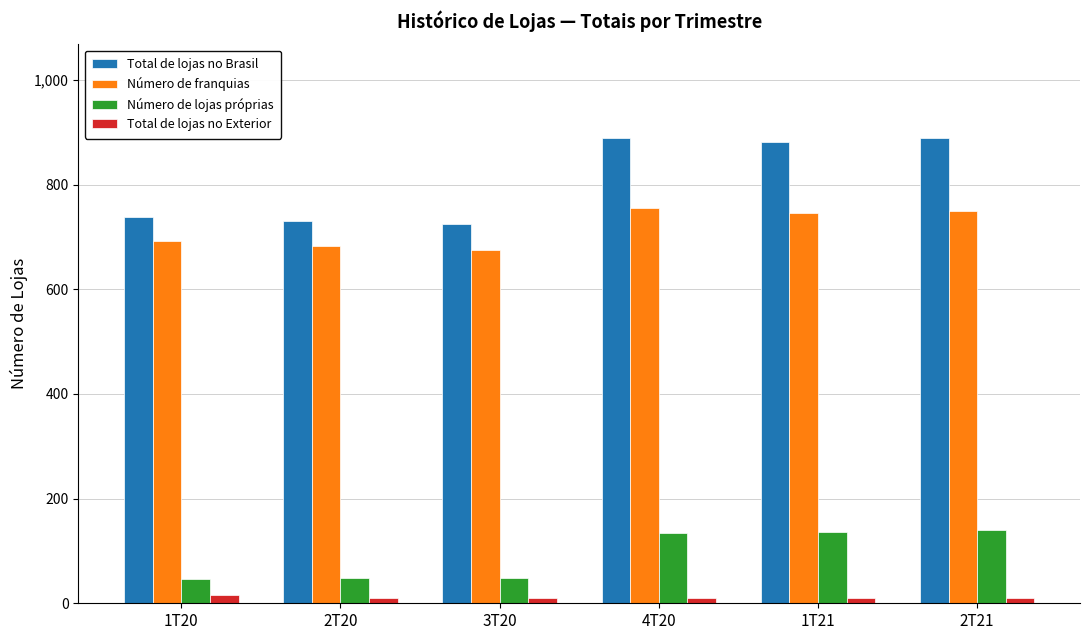

What are all the series names shown in the legend?

Total de lojas no Brasil, Número de franquias, Número de lojas próprias, Total de lojas no Exterior